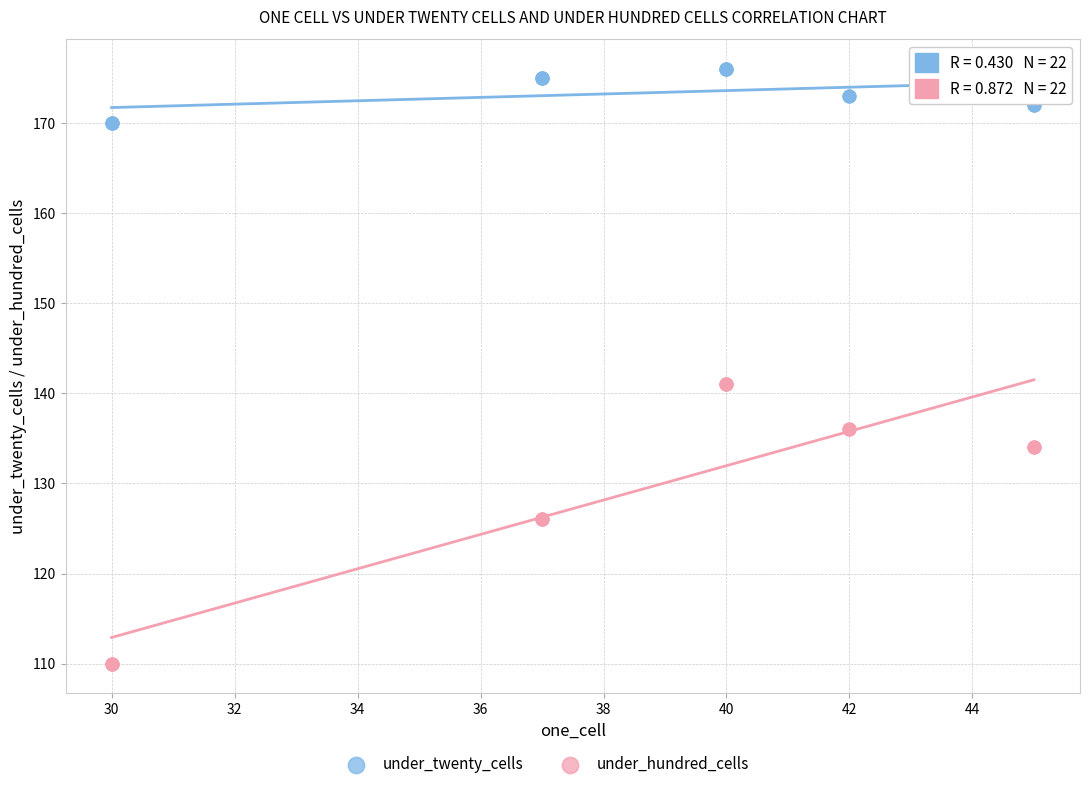

Which series has the largest Y range (max minus min)?

under_hundred_cells